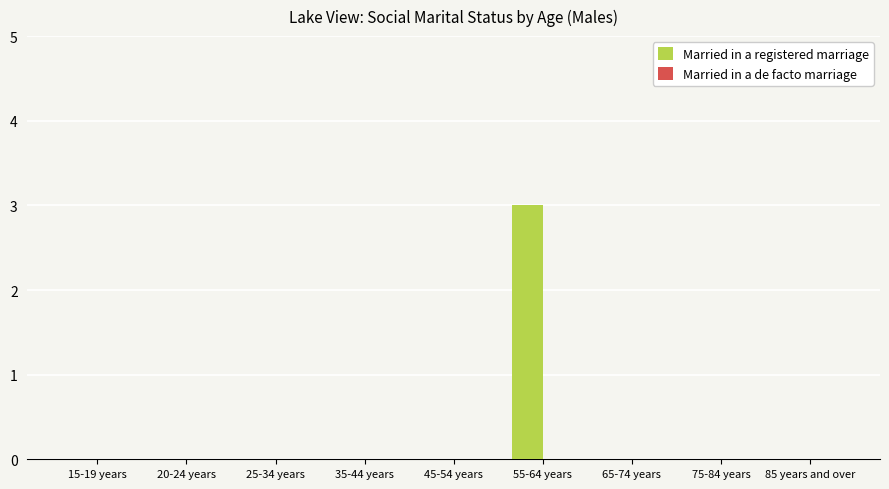

The value at 45-54 years is -1. True or false?

False